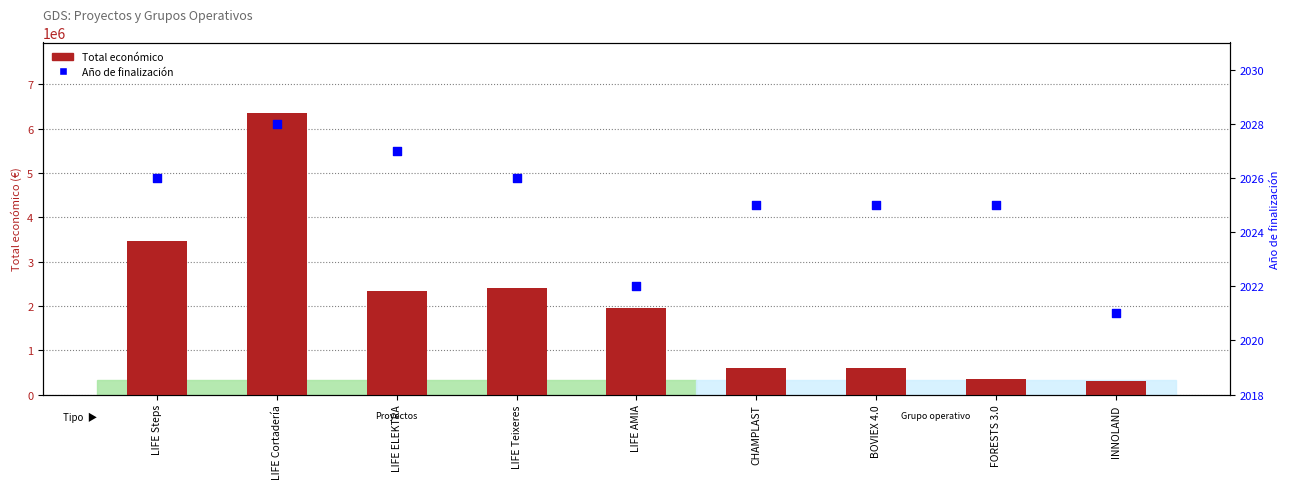

Which series has the largest Y range (max minus min)?

Total económico